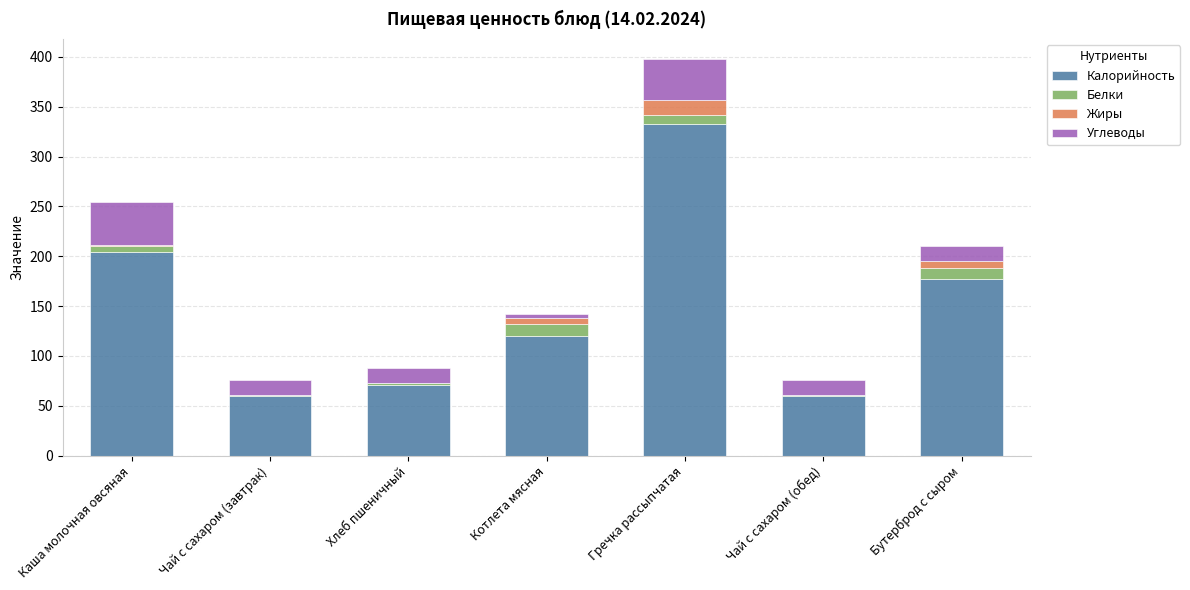

At which category is the sum across all series the highest?

Гречка рассыпчатая